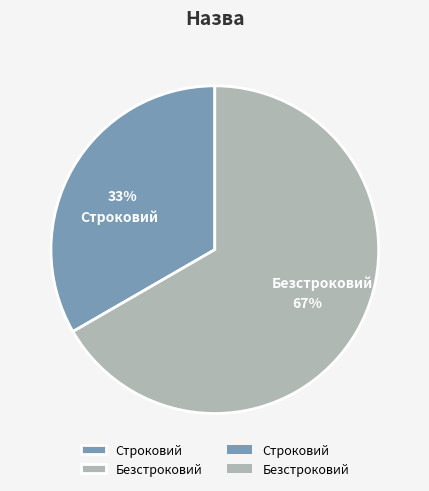

The Безстроковий slice represents 60% of the pie. True or false?

False